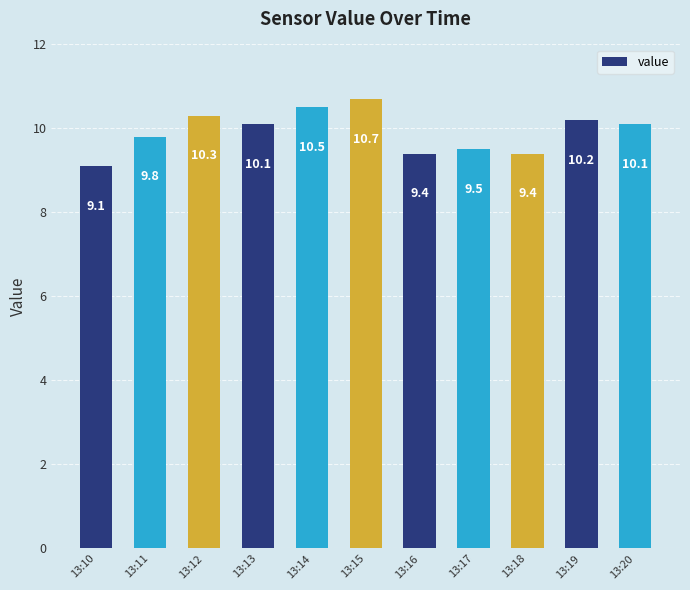

How many bars are there in total?

11